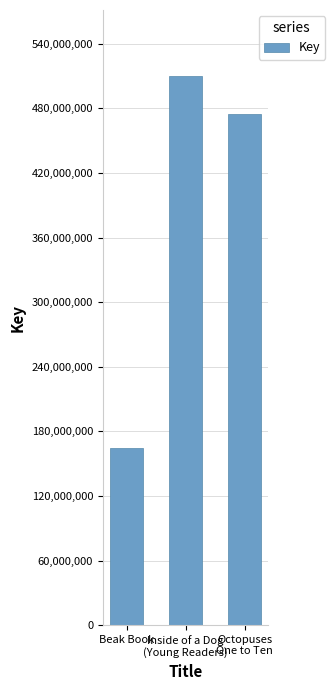

Does the chart contain stacked bars?

No